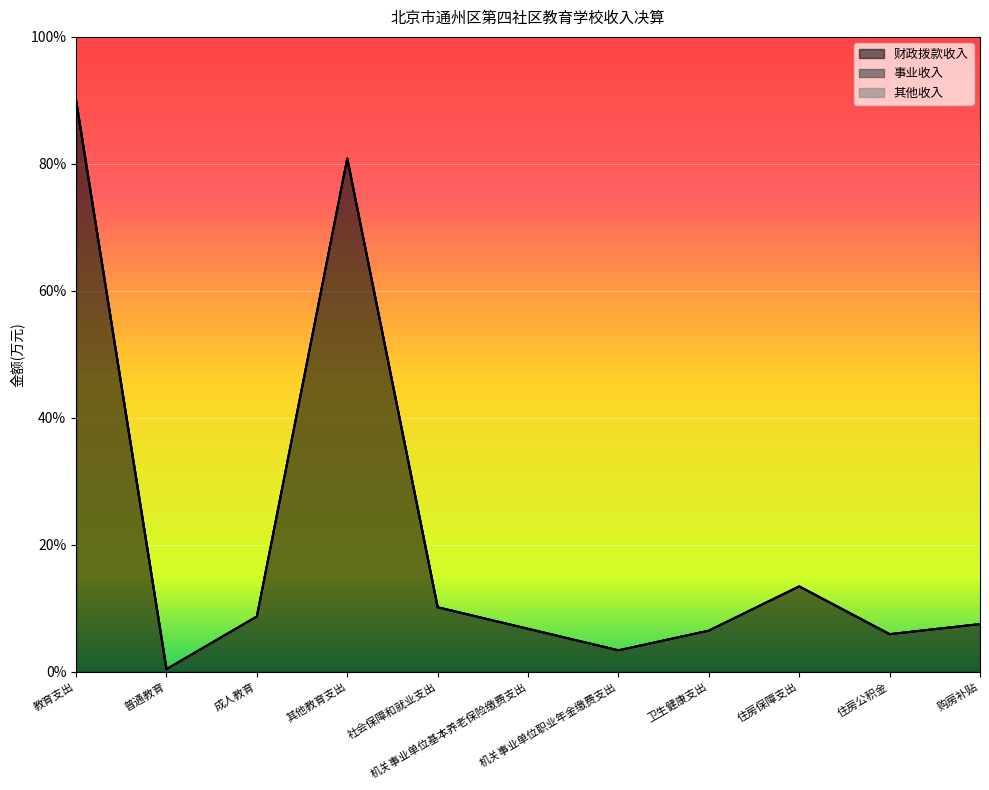

True or false: 财政拨款收入 and 事业收入 intersect in this chart.

False